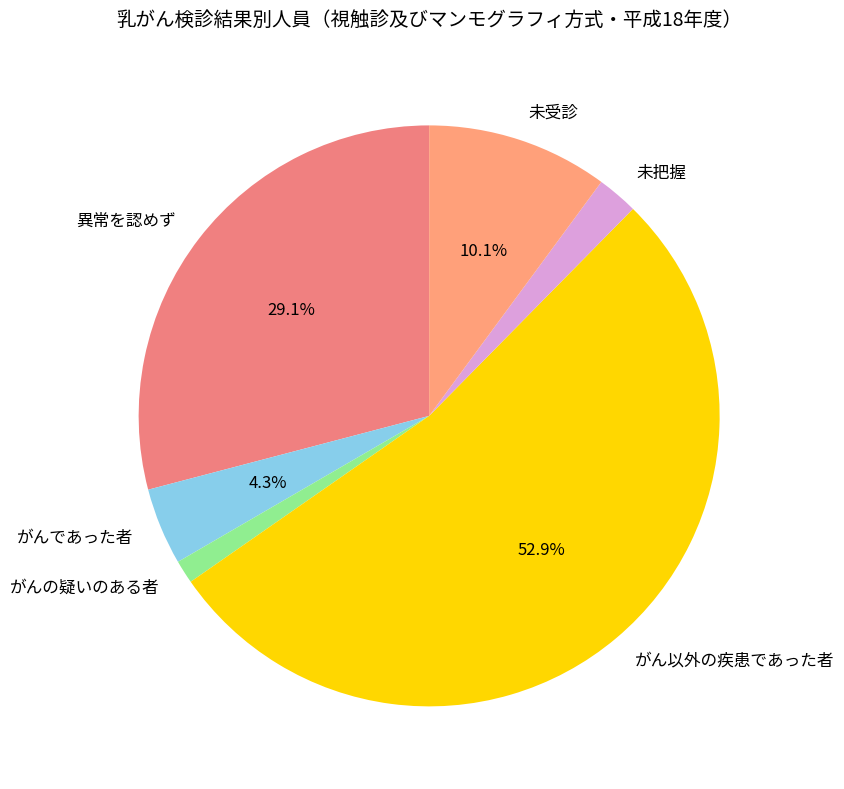

What percentage is NOT represented by がん以外の疾患であった者?

47.1%